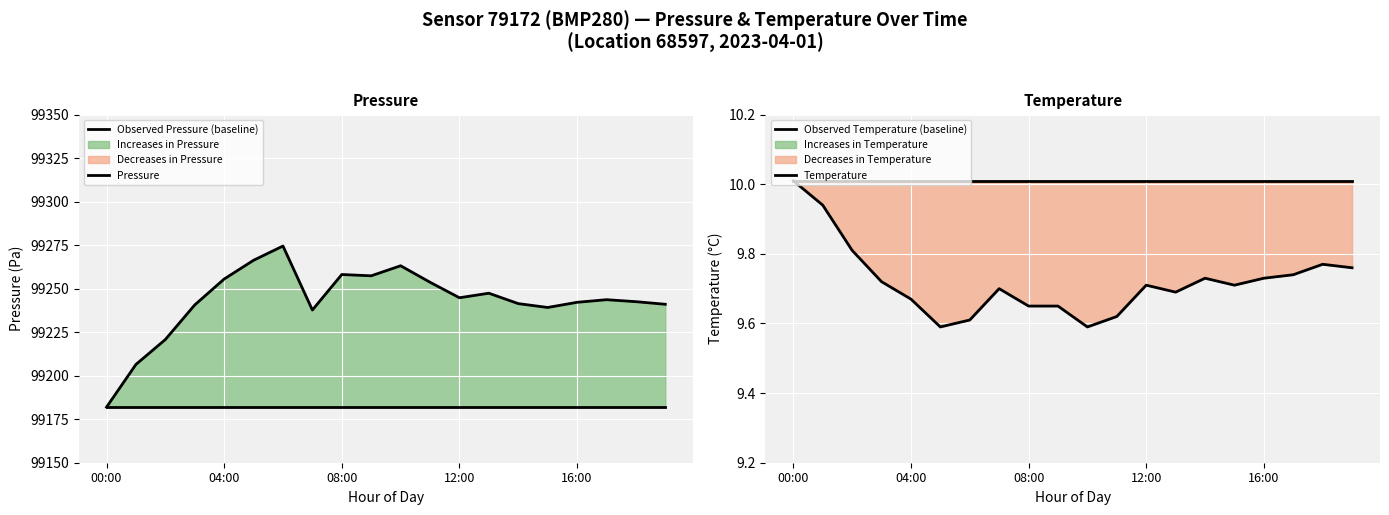

Which series changed the most between 00:00 and 13?

Pressure